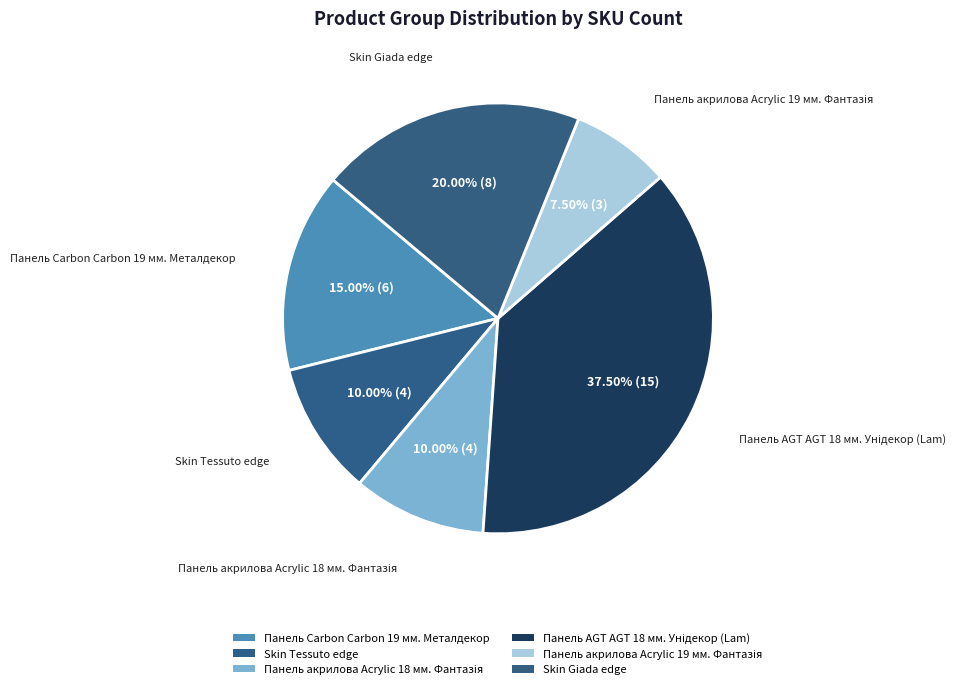

To the nearest percent, what is the combined percentage of Панель AGT AGT 18 мм. Унідекор (Lam) and Skin Tessuto edge?

48%